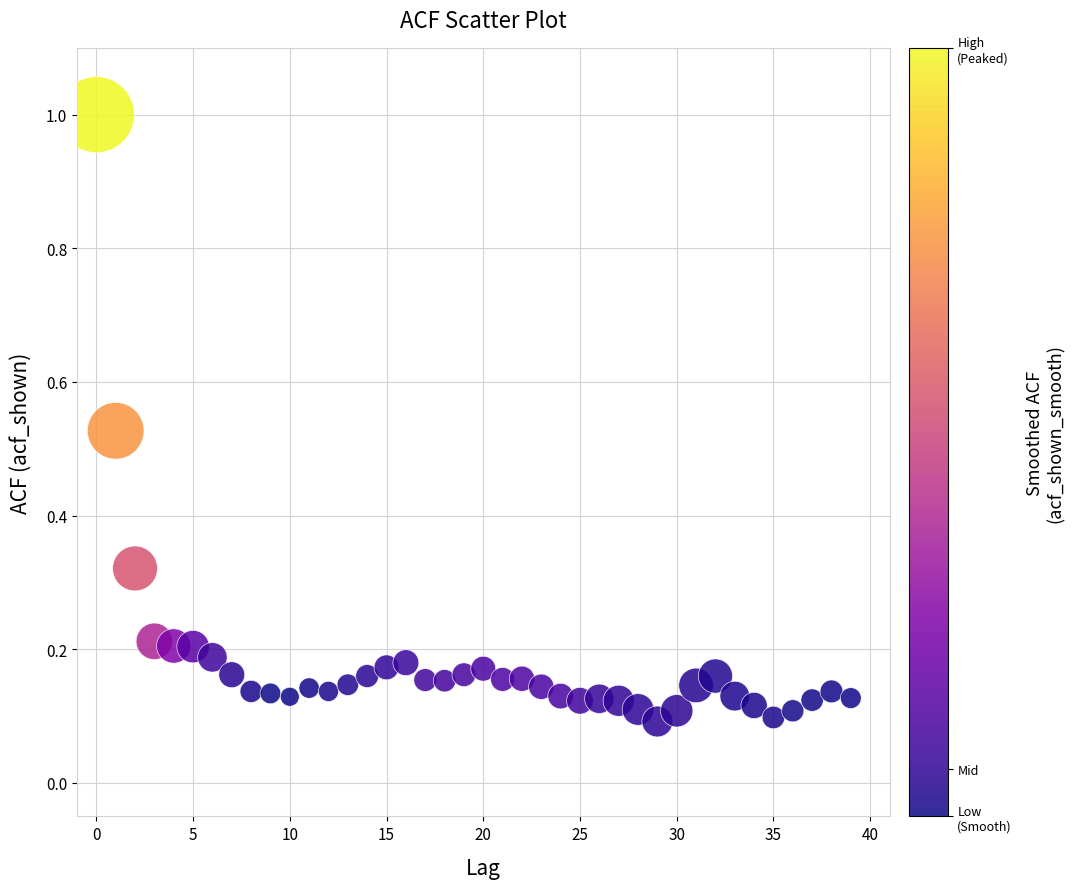

What is the range of Y values (max minus min)?

0.9